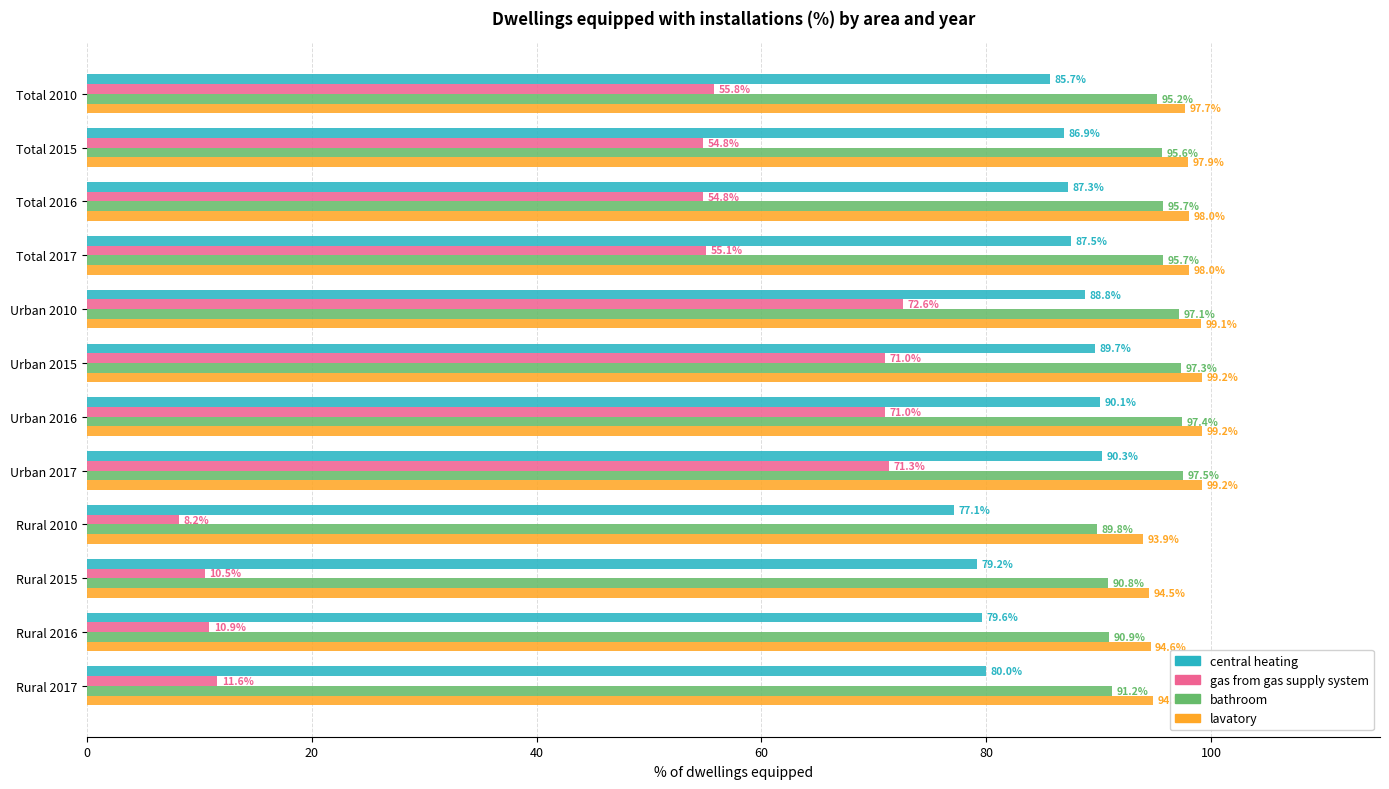

What is the average value of the gas from gas supply system series?

45.6